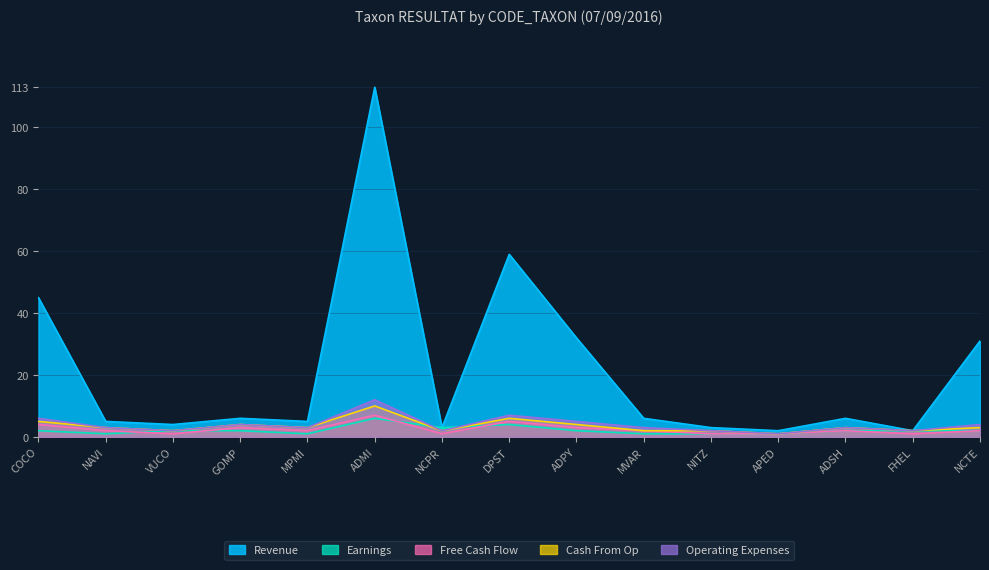

Count the number of data series in this chart.

5